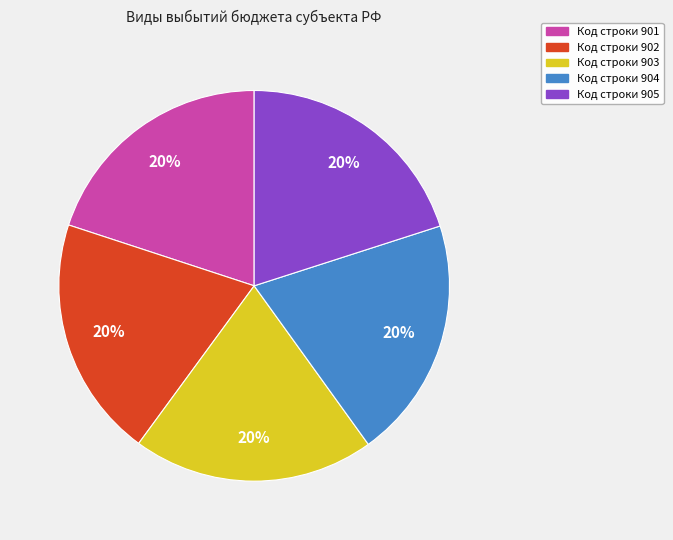

Is there a majority slice in this chart?

No